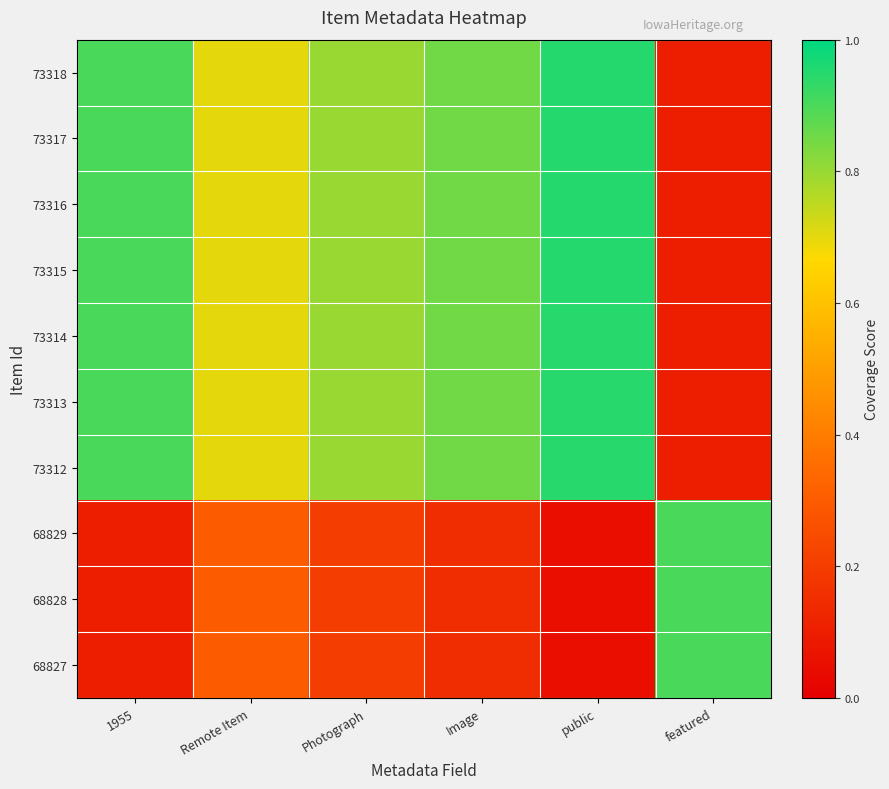

Which category has the highest value across all series?

public